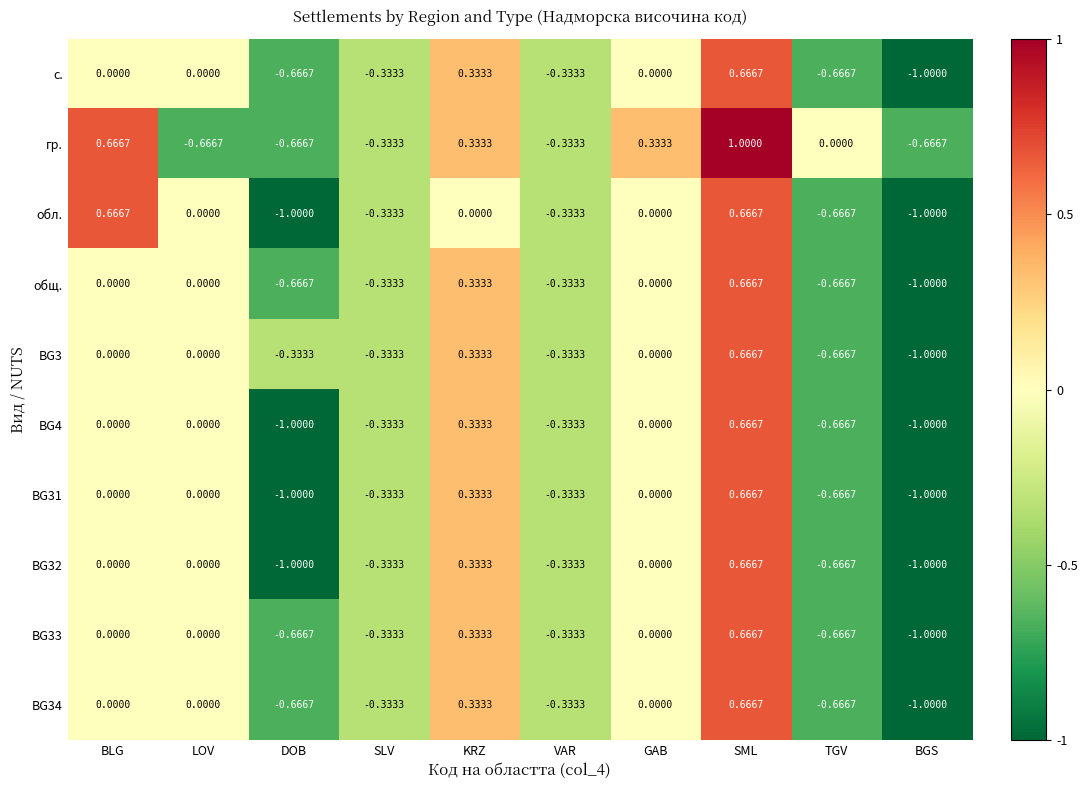

At which category is the sum across all series the highest?

SML